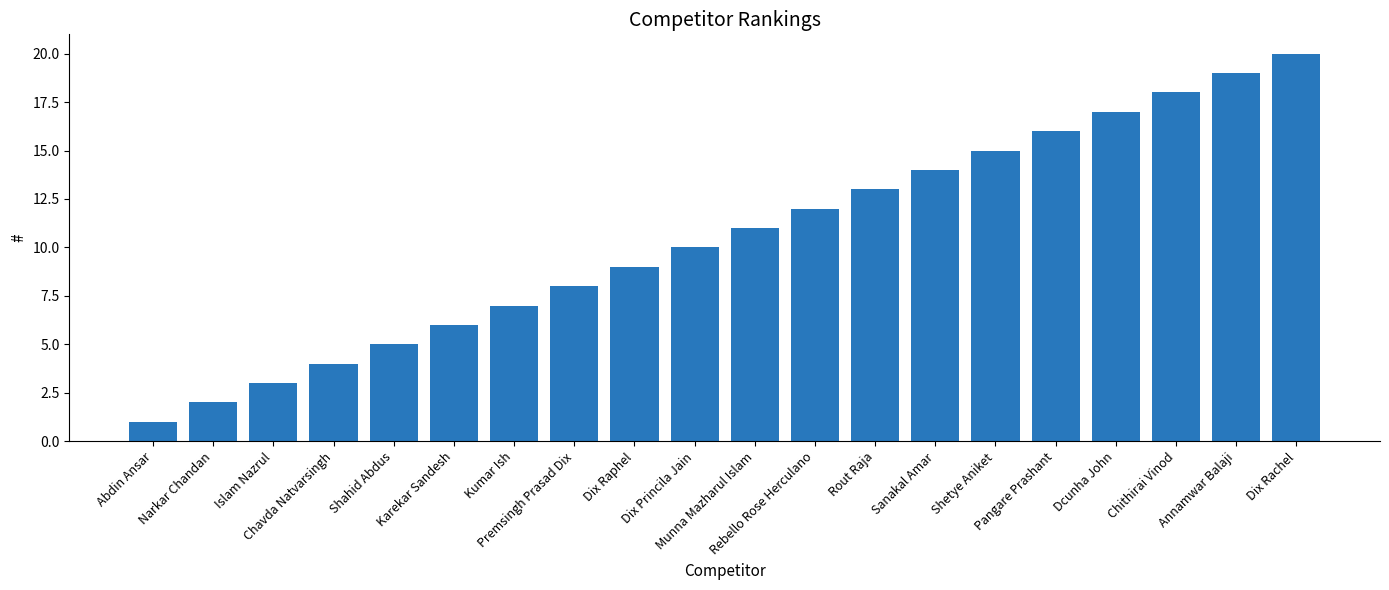

What position from the left is Narkar Chandan?

2